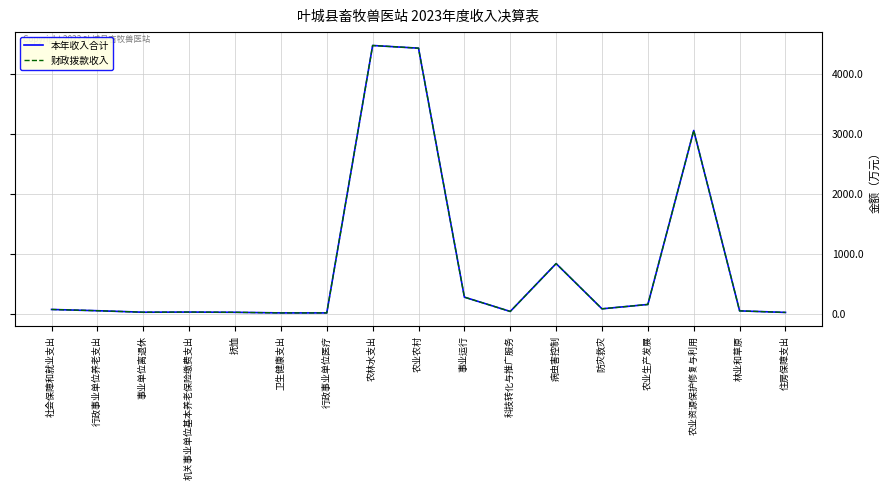

Read the 财政拨款收入 value at 农业农村.

4438.3